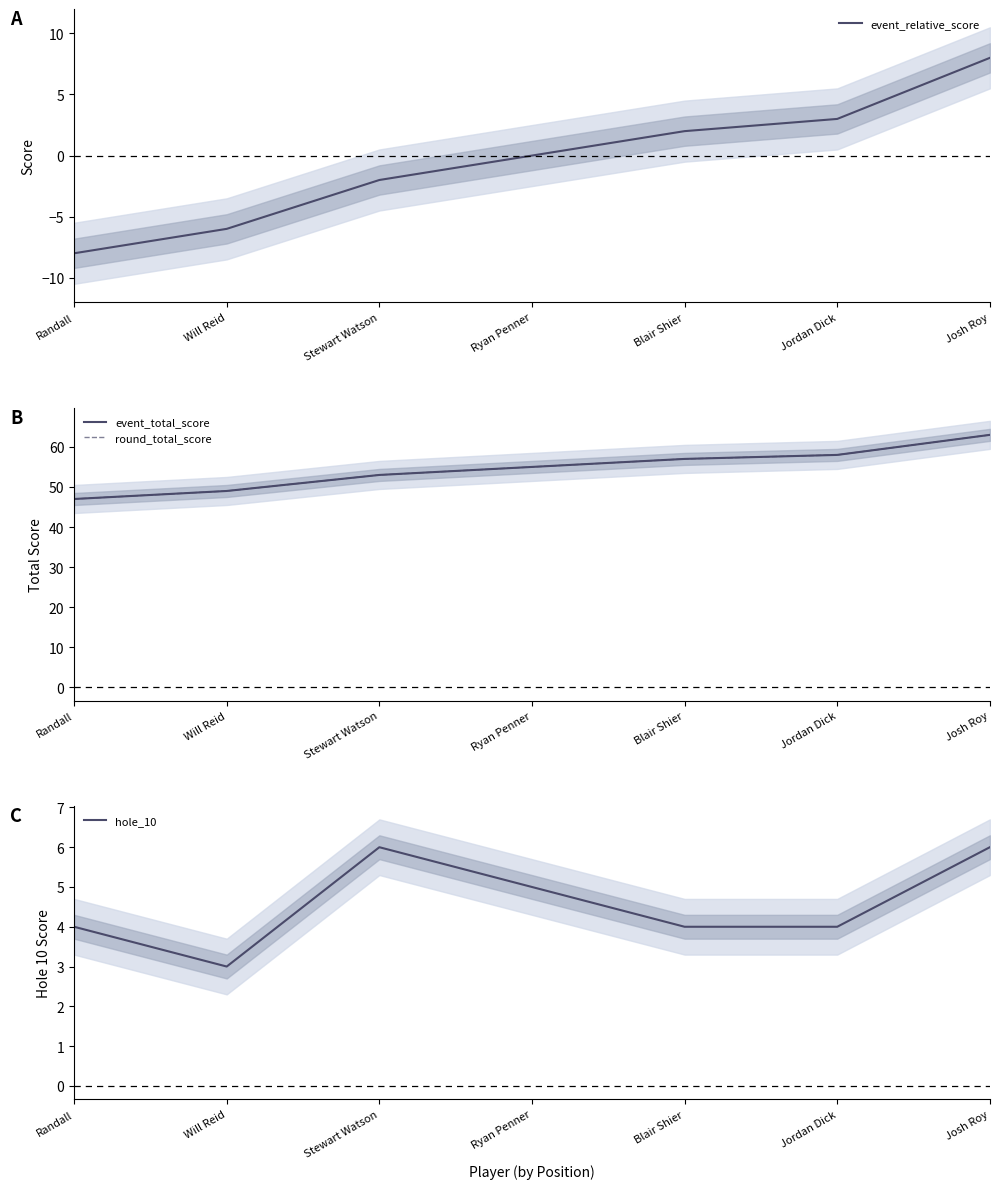

What is the difference between the maximum and minimum values in the event_relative_score series?

16